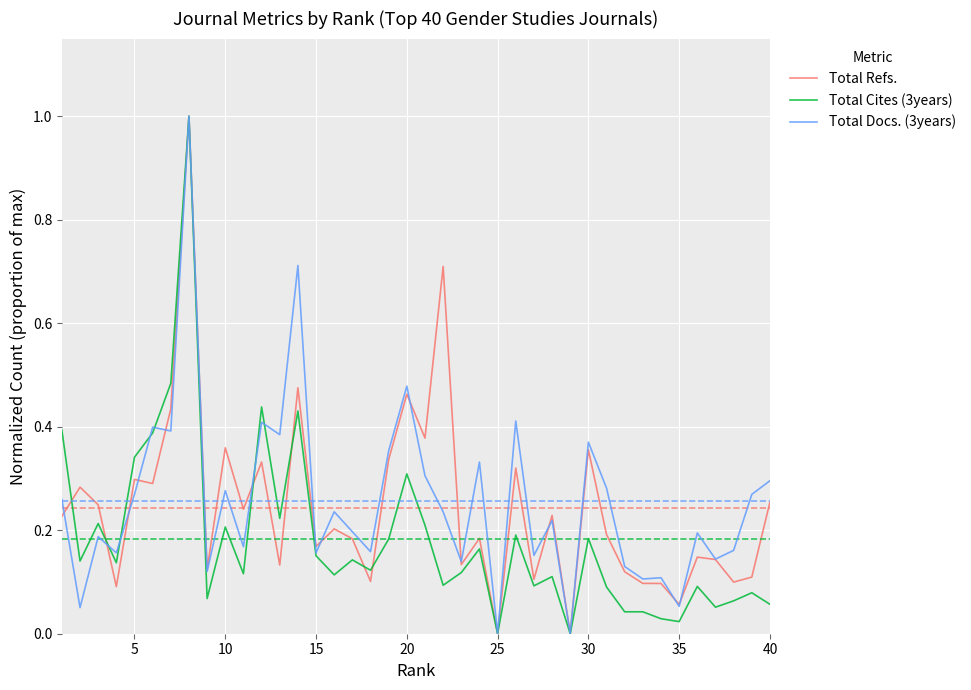

What is the maximum value for Total Docs. (3years)?

1.0